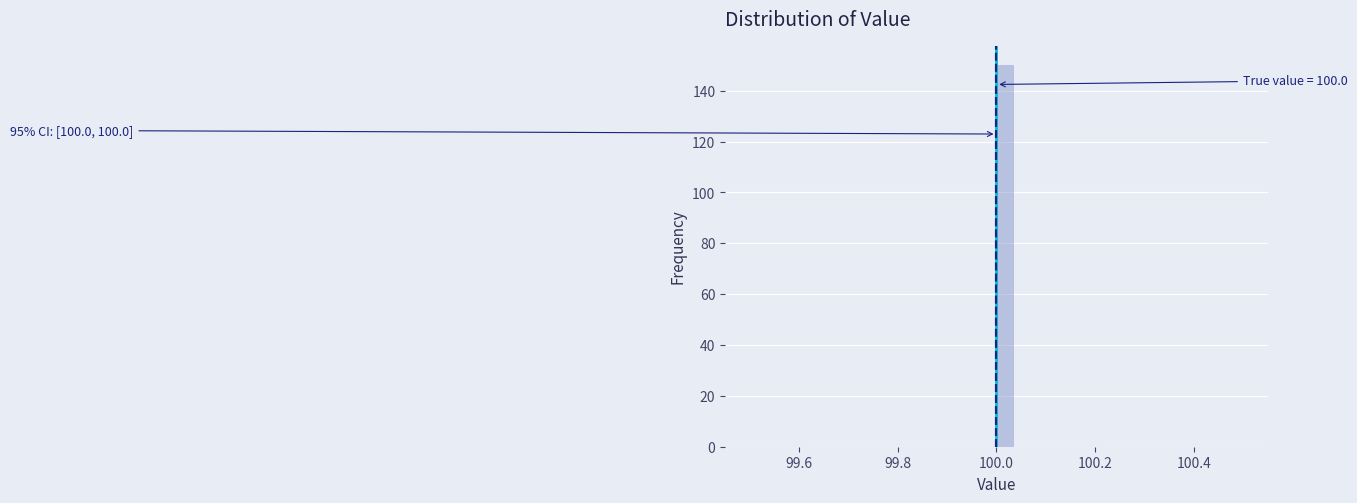

Read against the x-axis, roughly where is the centre of the tallest bar?

100.02